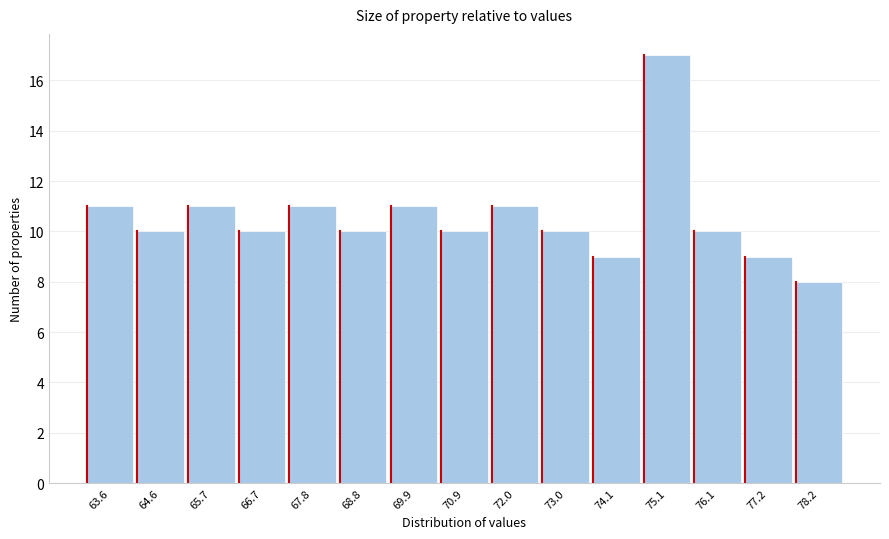

Reading left to right, extract all data points from this chart.

11	10	11	10	11	10	11	10	11	10	9	17	10	9	8